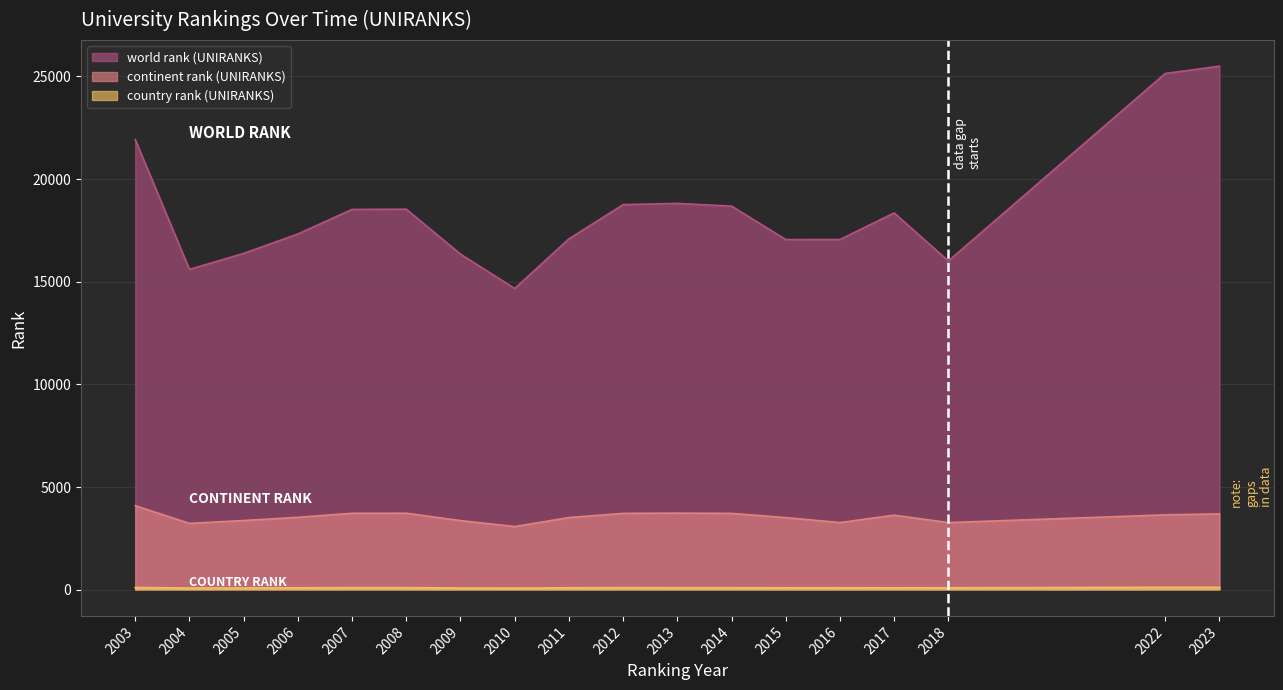

How many series are shown in this chart?

3